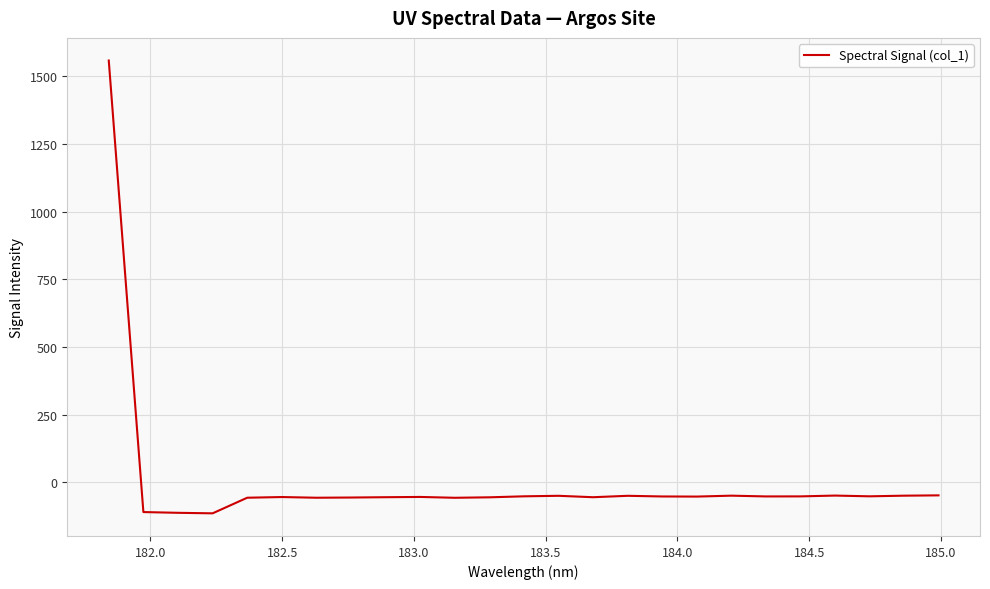

How many values are below zero?

24